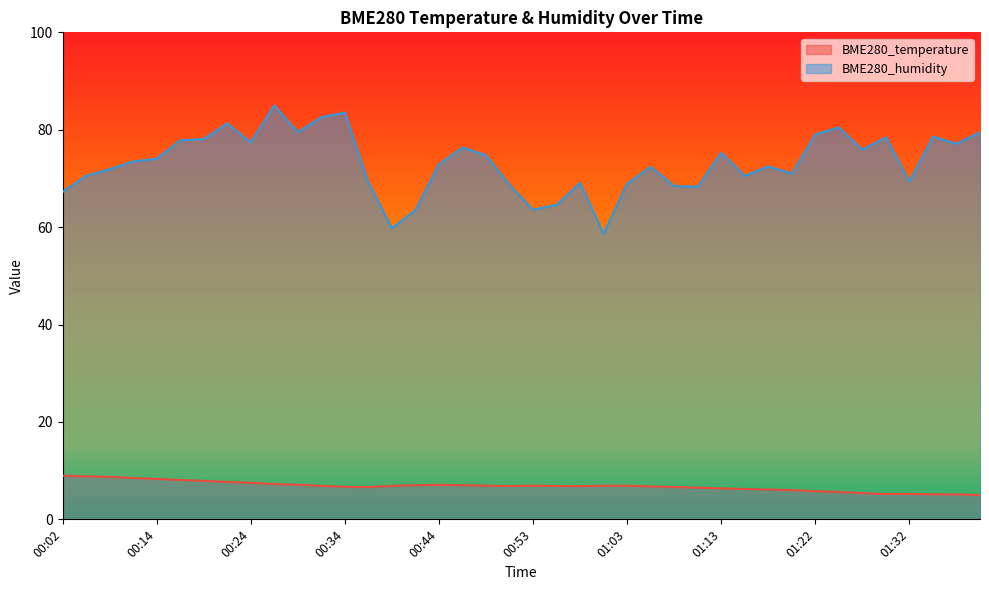

What is the label of the 5th point from the left?

00:14